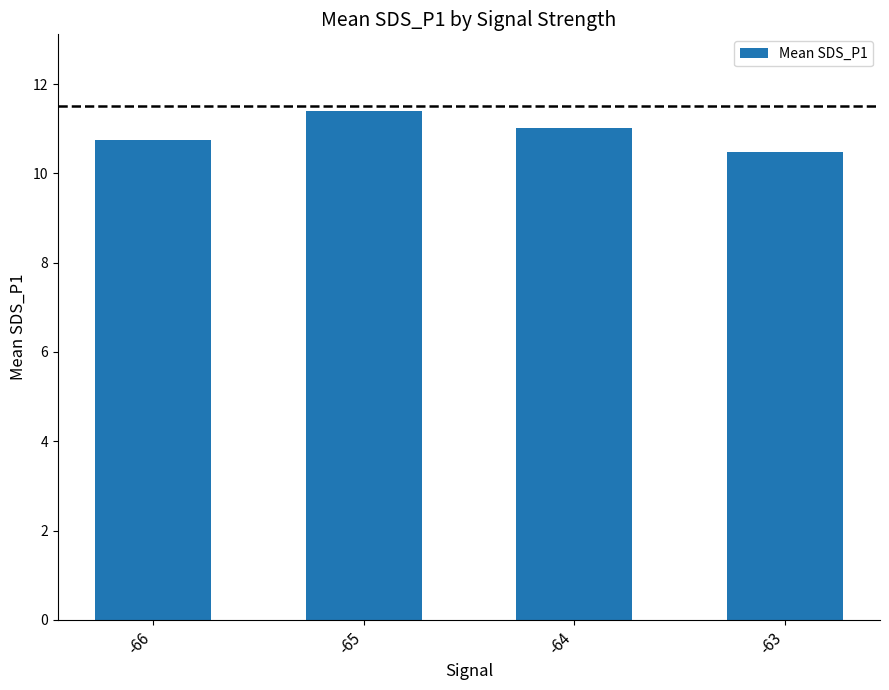

Is it true that the value at -63 is 10.5?

True